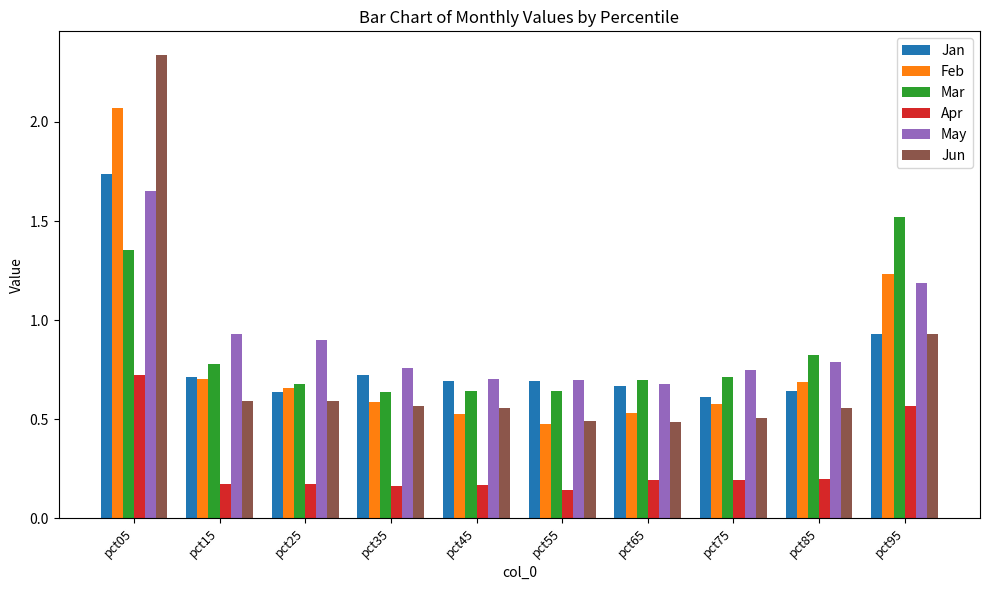

Is it true that Jan equals 0.7 at pct15?

True